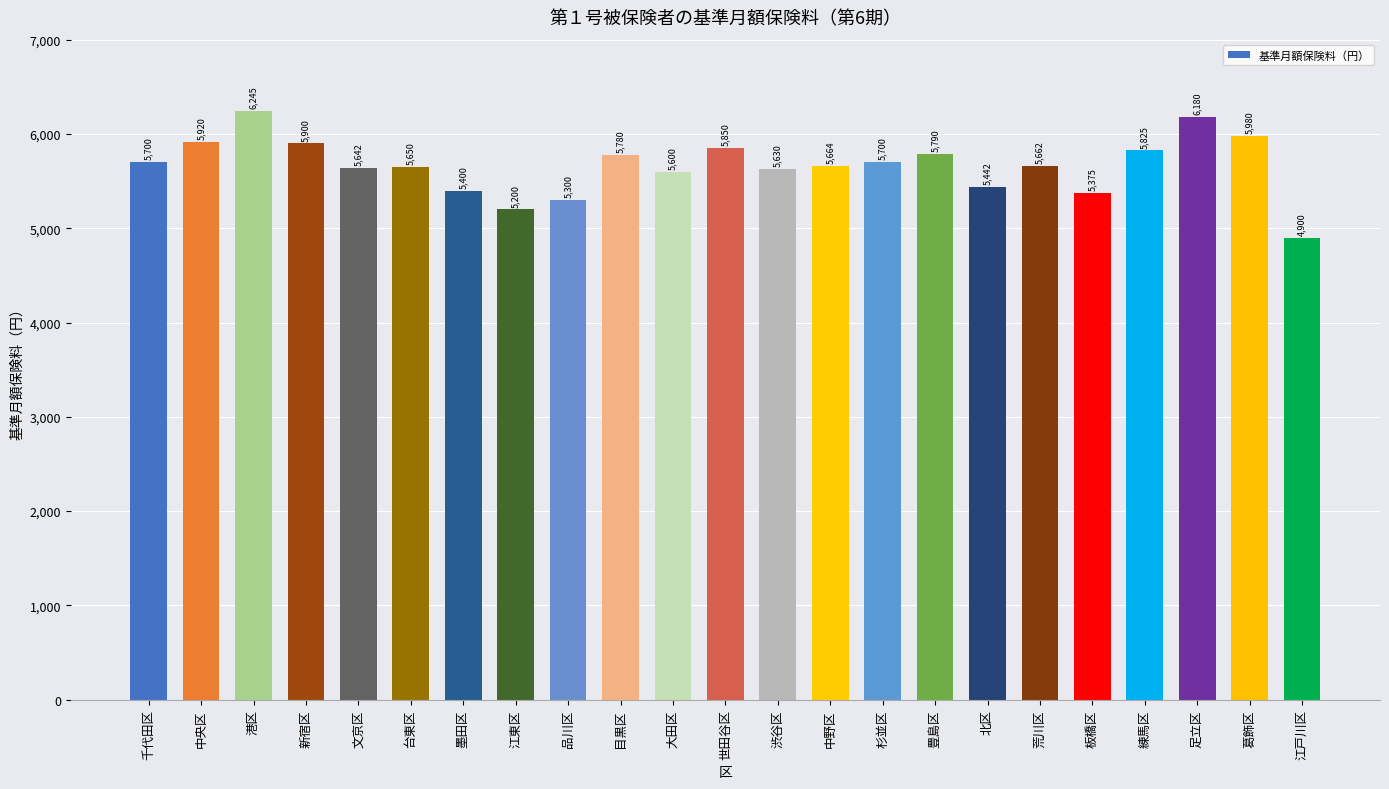

Which label corresponds to the smallest value in the chart?

江戸川区